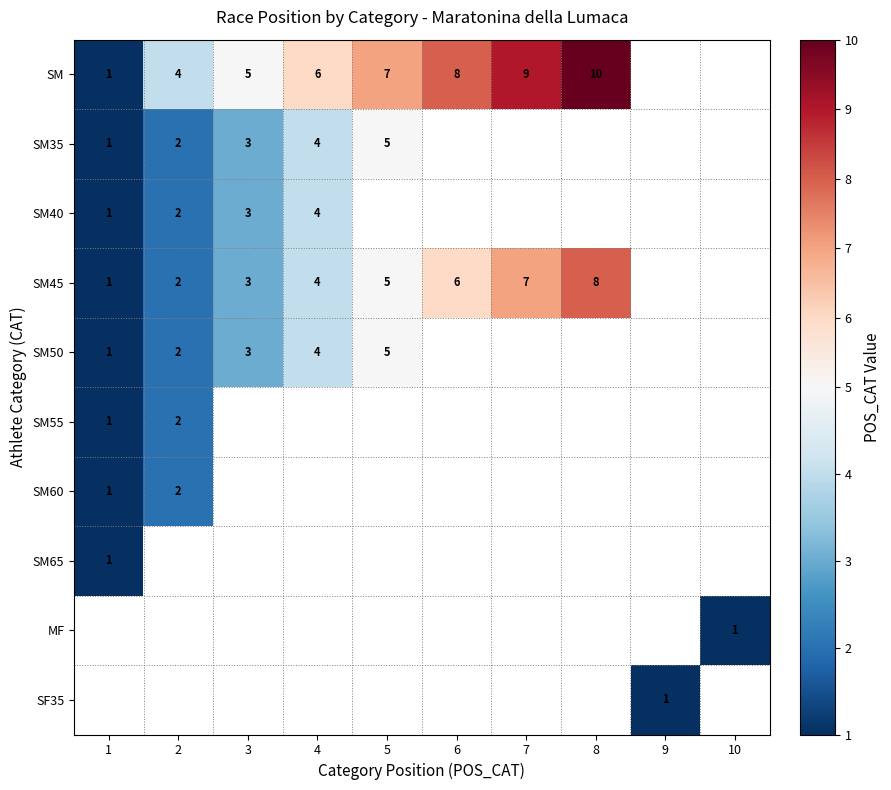

At which category does the chart reach its peak across all series?

8